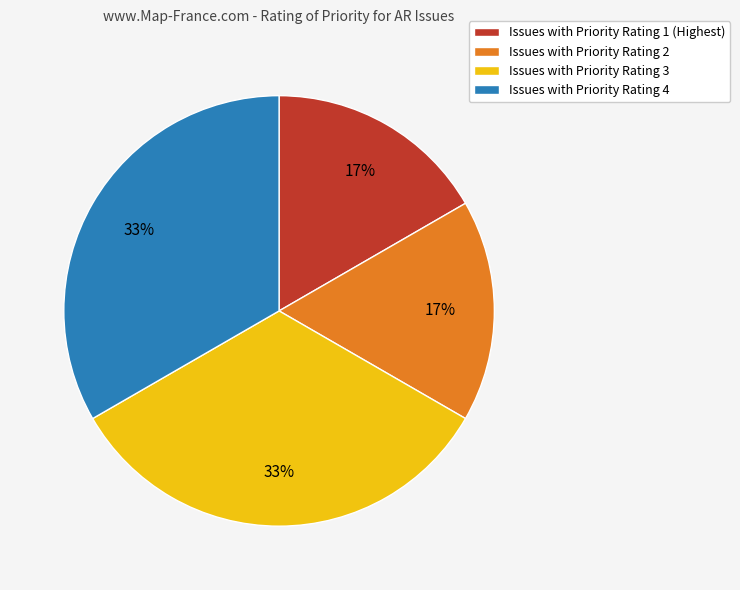

To the nearest percent, what is the combined percentage of Issues with Priority Rating 2 and Issues with Priority Rating 3?

50%